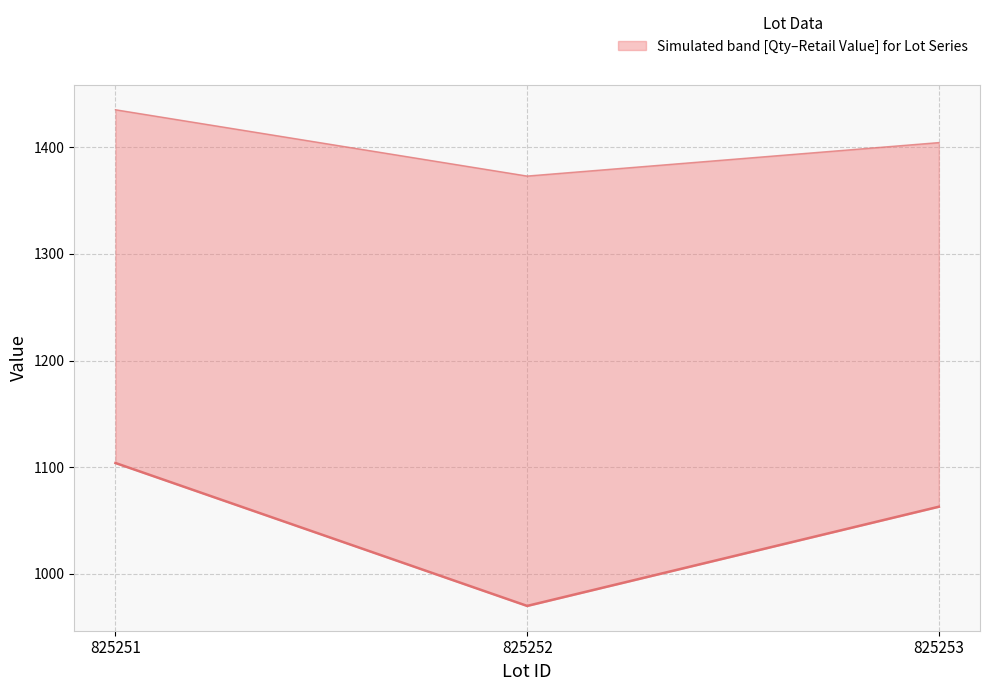

Which label corresponds to the largest value in the chart?

825251